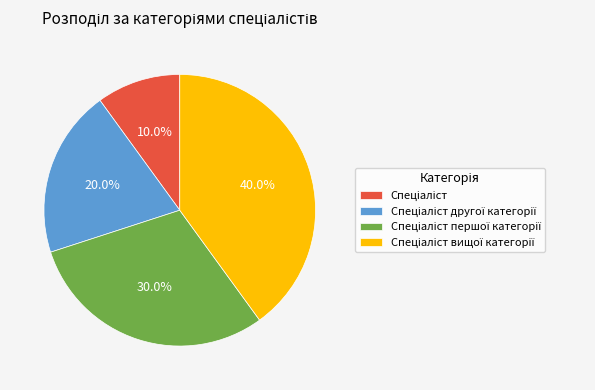

Is there a majority slice in this chart?

No